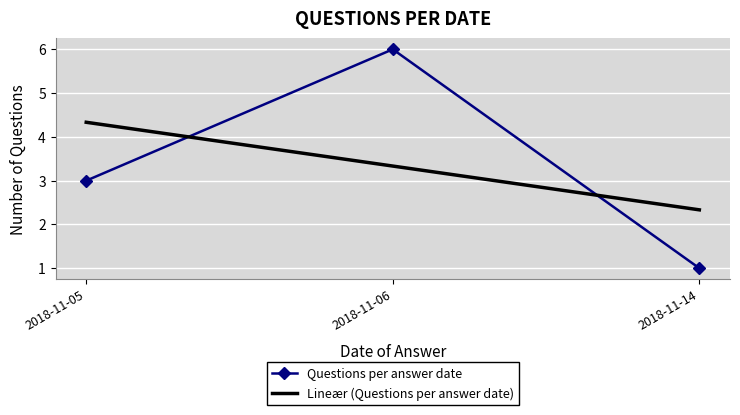

Is it true that Questions per answer date equals 6.0 at 2018-11-06?

True